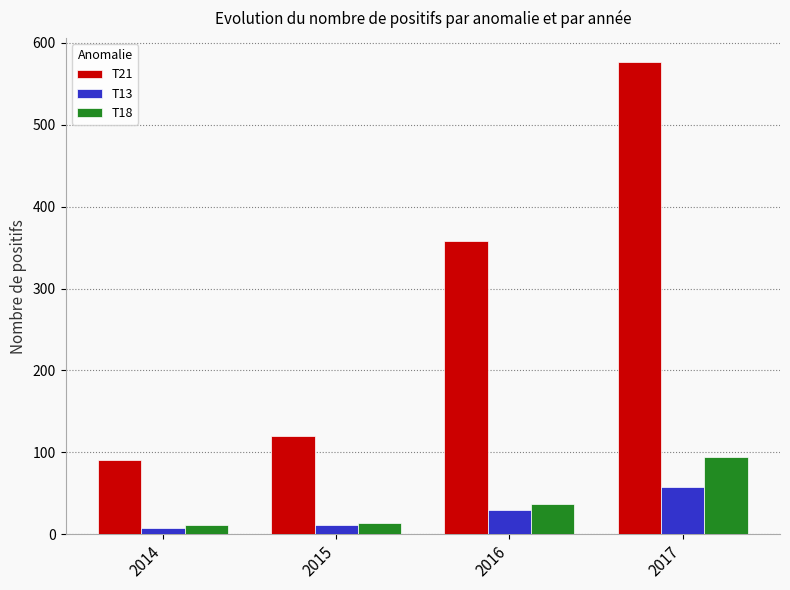

Between 2015 and 2017, which series saw the biggest shift?

T21